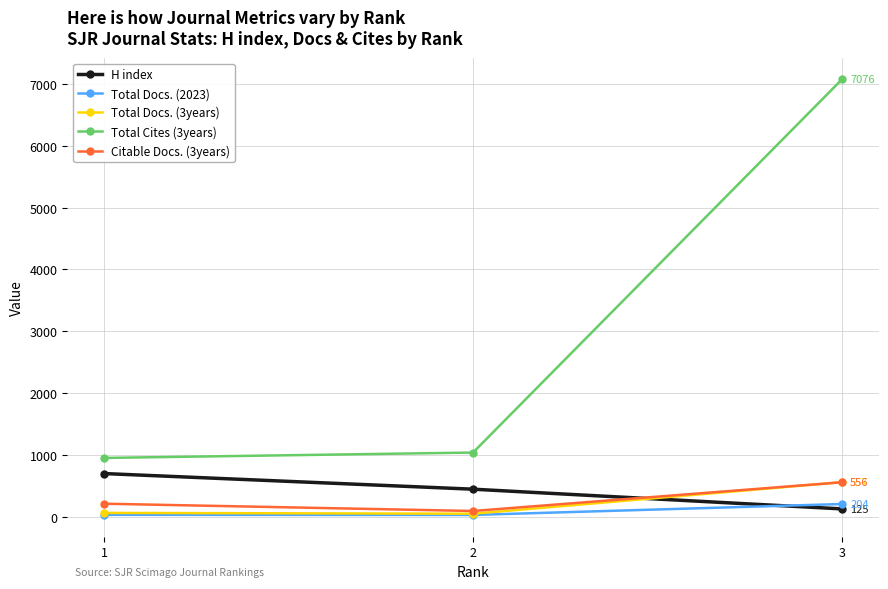

List the labels in order of H index value, smallest first.

3, 2, 1